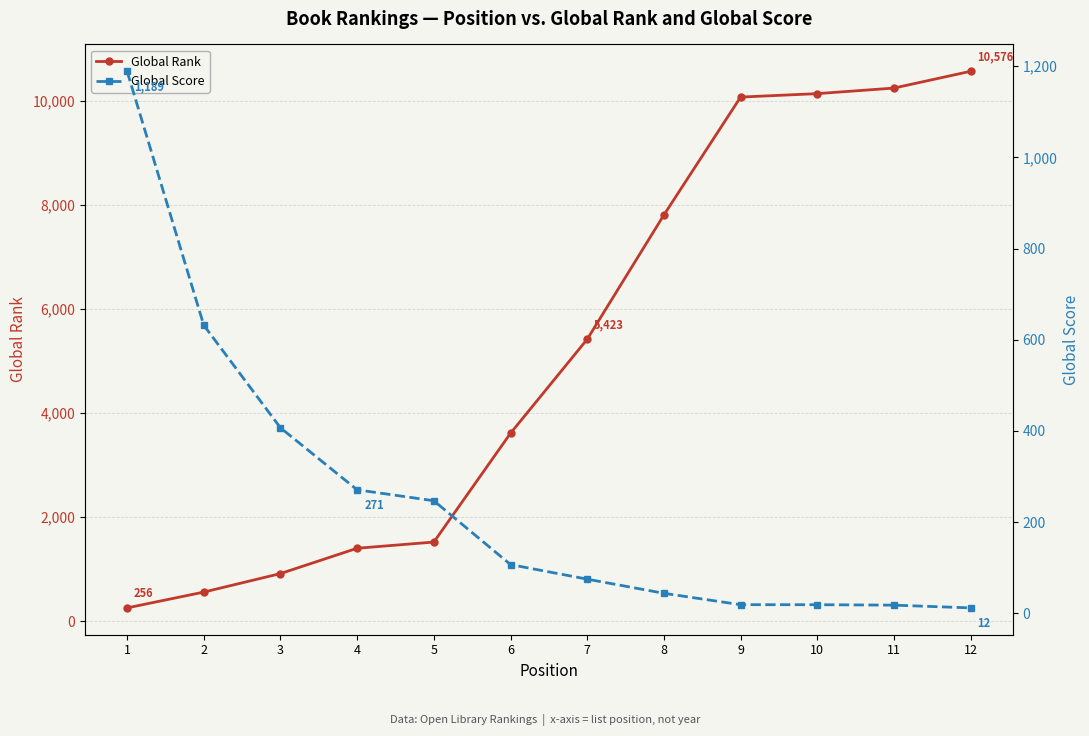

Which series changed the most between 2 and 3?

Global Rank